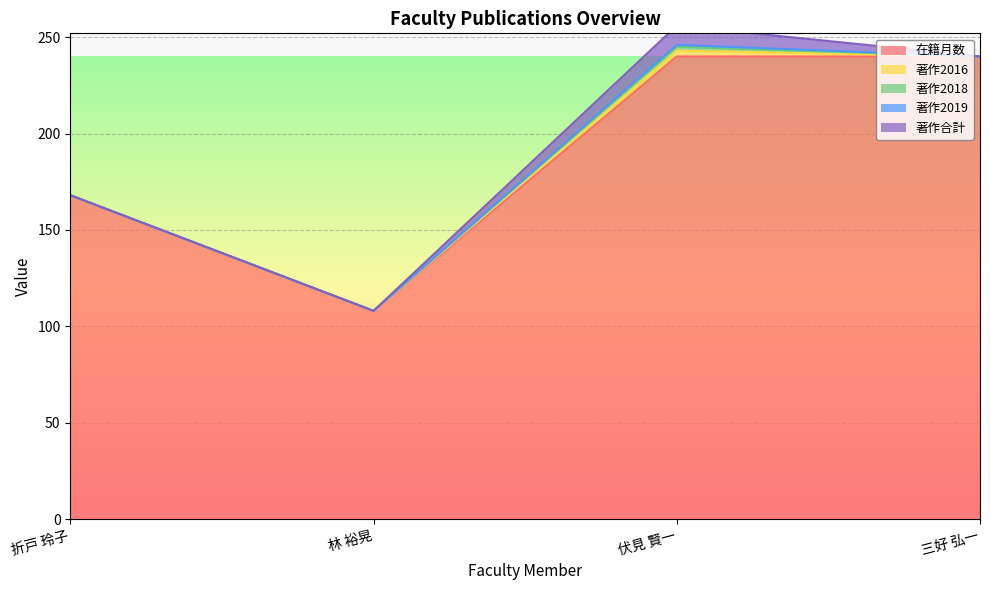

The 著作2018 series shows 0 at 林 裕晃. True or false?

True